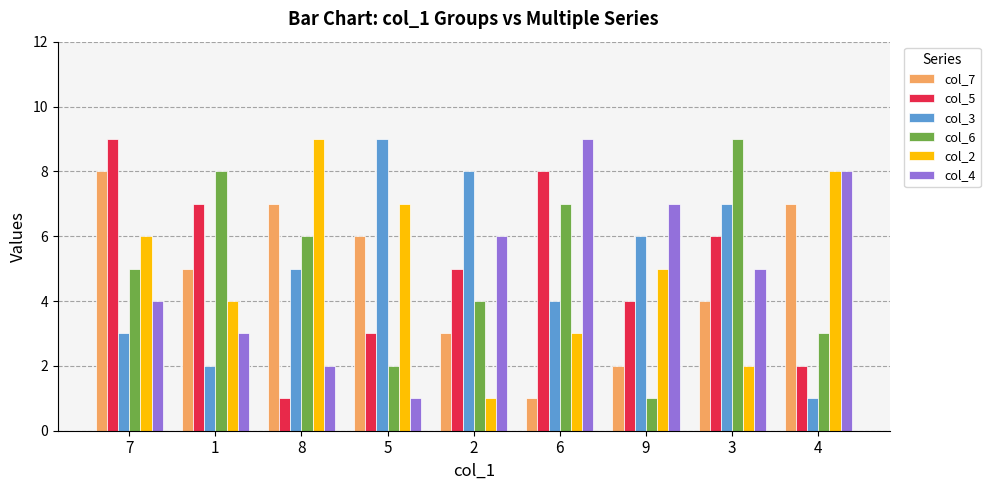

What is the value of the col_3 bar at the 2nd from the left?

2